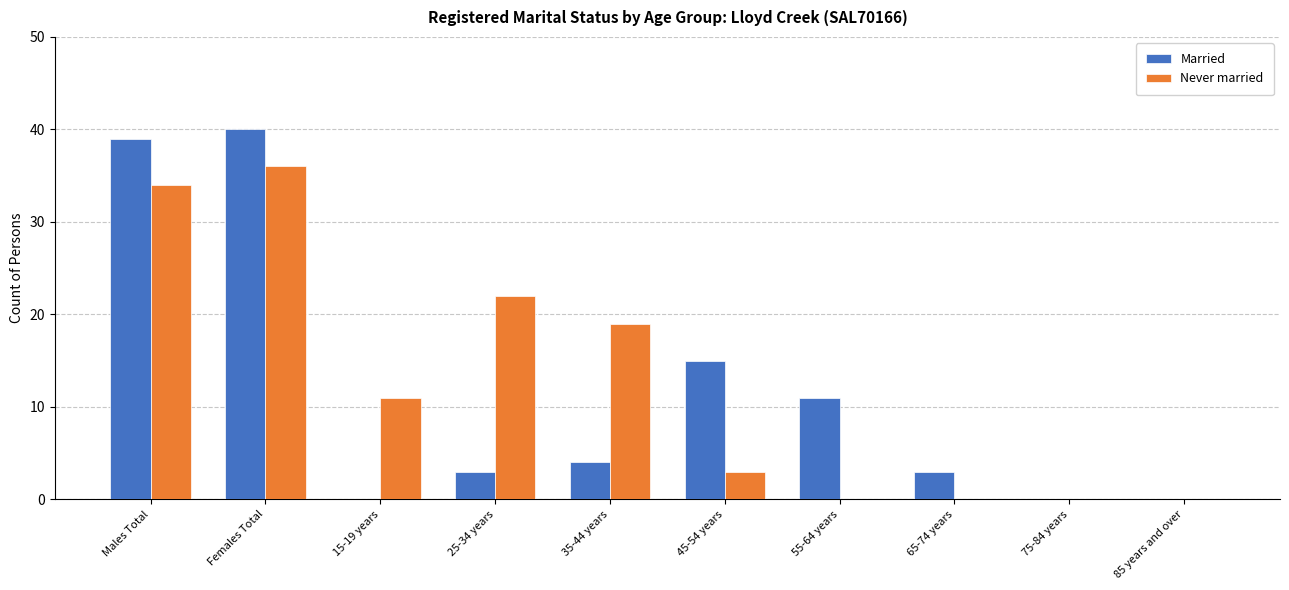

What is the average value of the Married series?

12